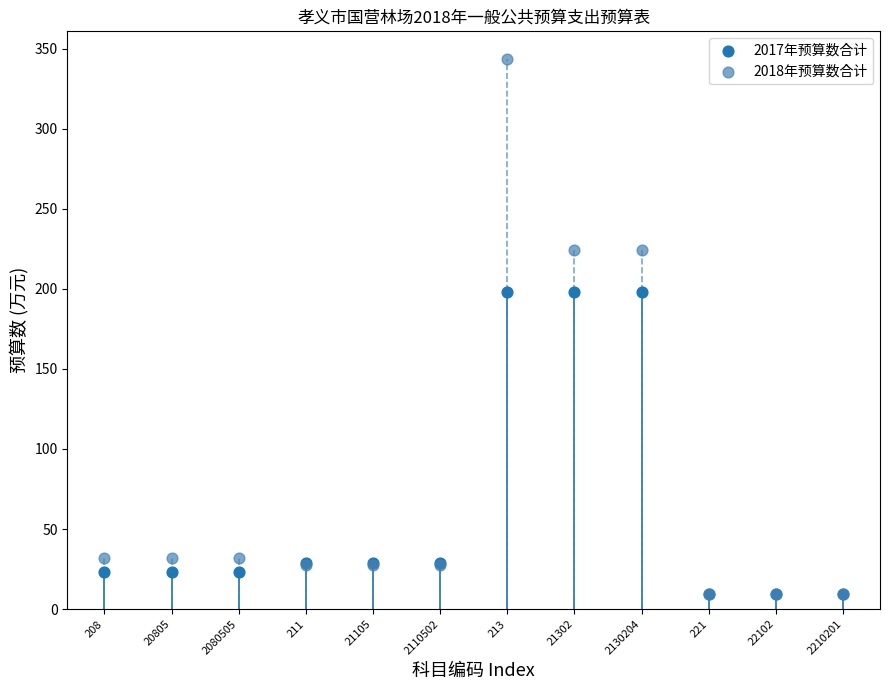

Which series has the widest spread of Y values?

2018年预算数合计